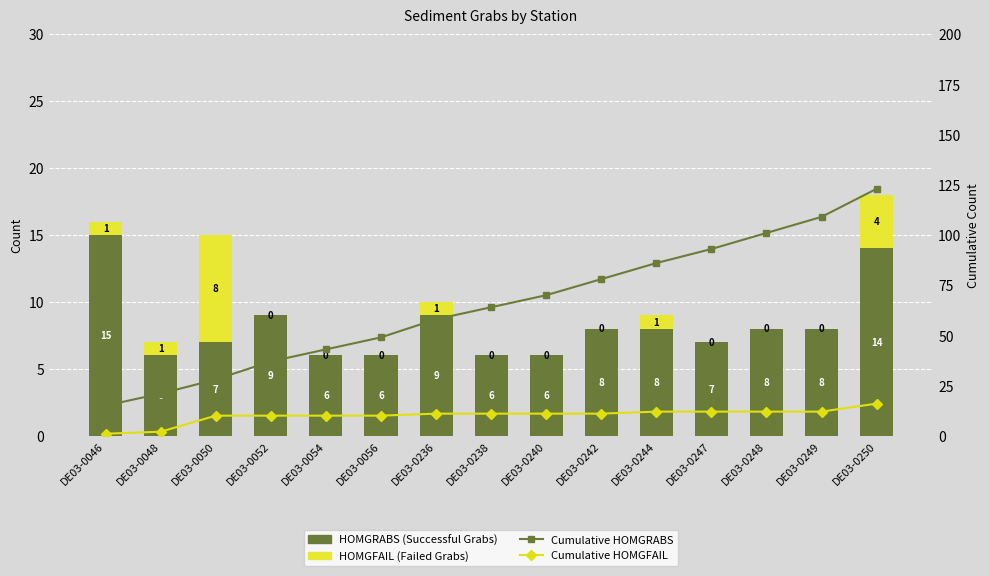

Which series changed the most between DE03-0050 and DE03-0248?

Cumulative HOMGRABS